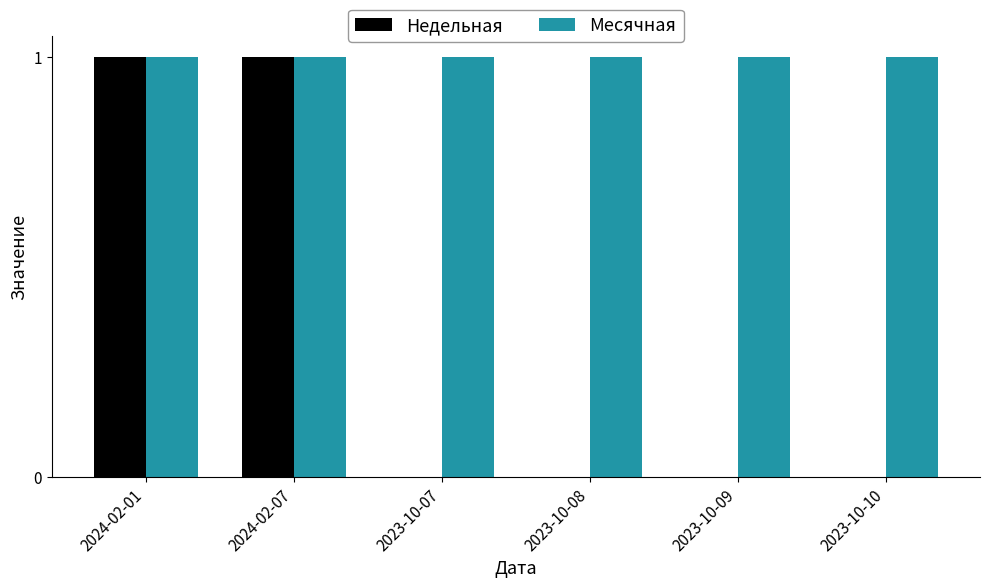

Is the value of Месячная at 2023-10-10 greater than the value of Недельная at 2023-10-09?

Yes